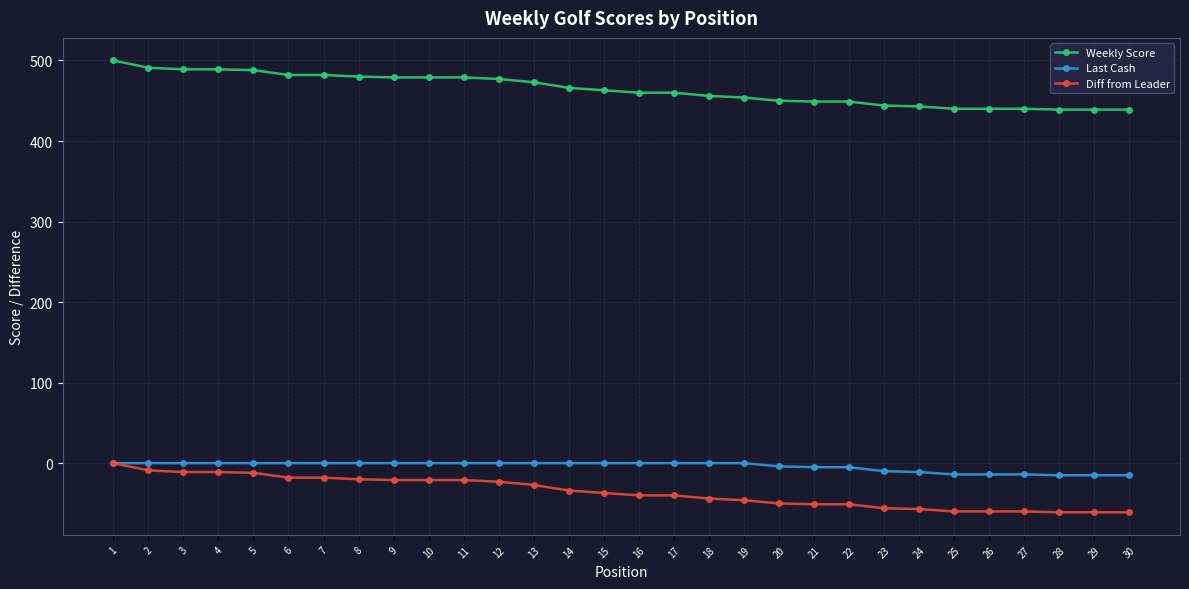

Is it true that Diff from Leader equals -108 at 29?

False